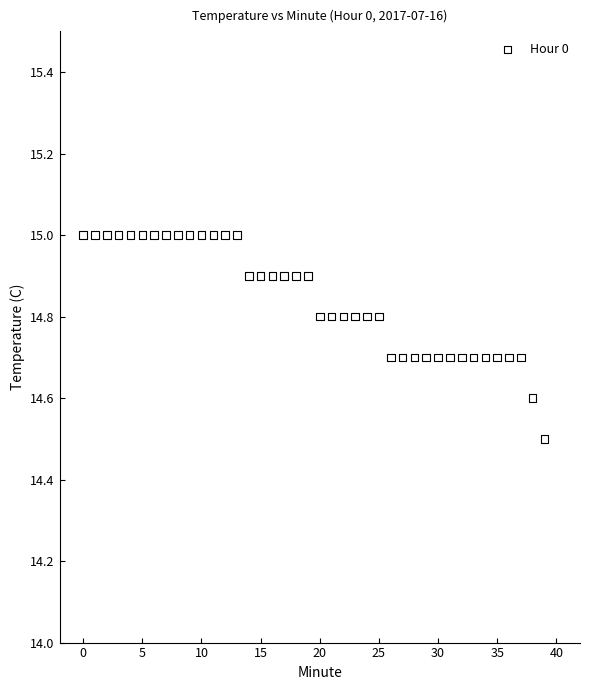

What is the range of Y values (max minus min)?

0.5